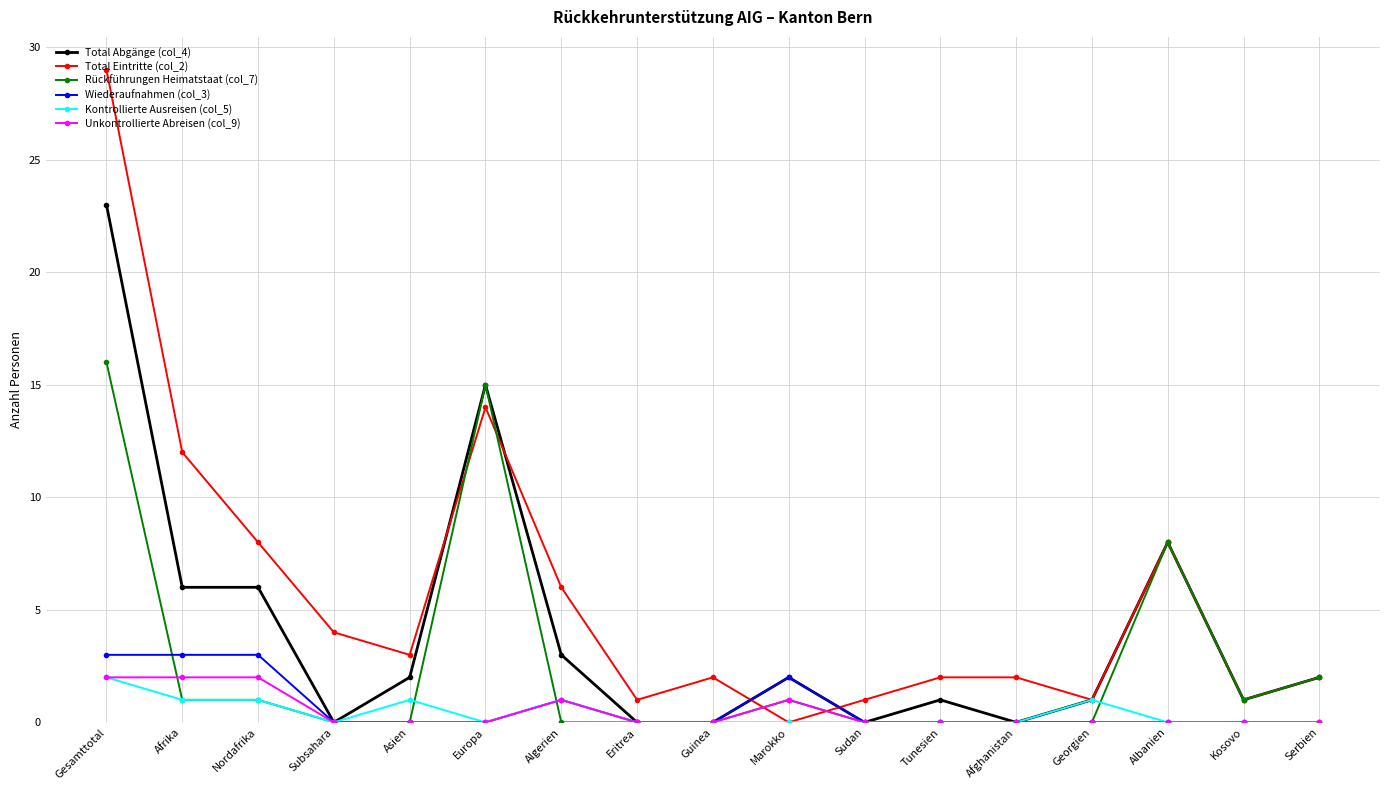

The Total Abgänge (col_4) series shows 8 at Eritrea. True or false?

False